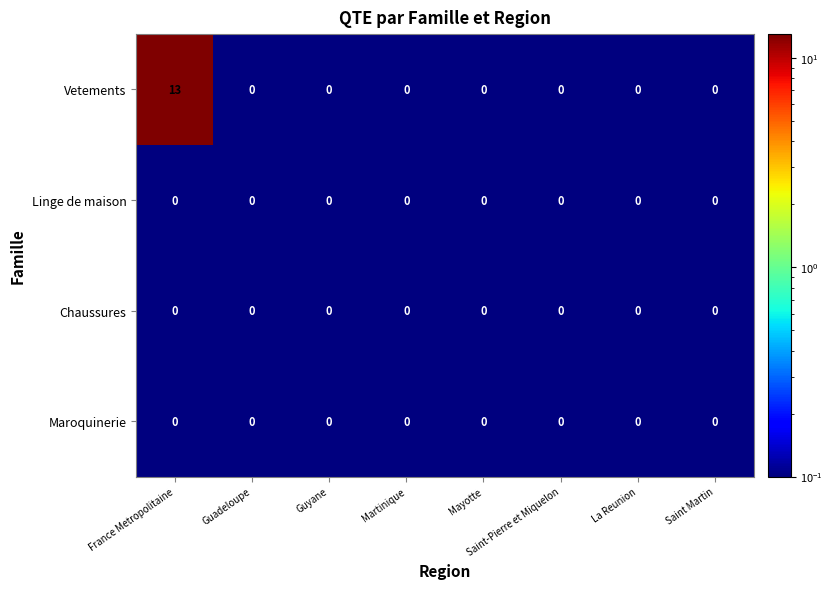

The Chaussures series shows 0 at France Metropolitaine. True or false?

True